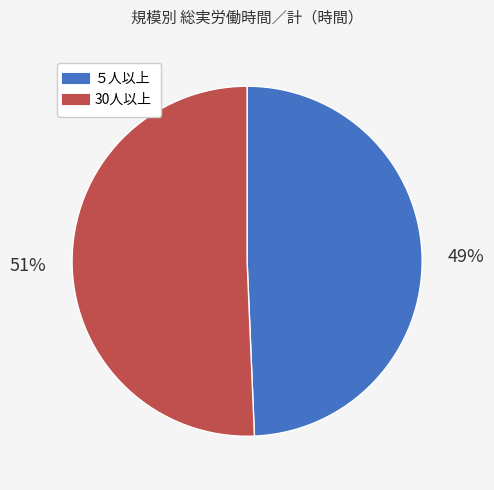

The ５人以上 slice represents 49% of the pie. True or false?

True